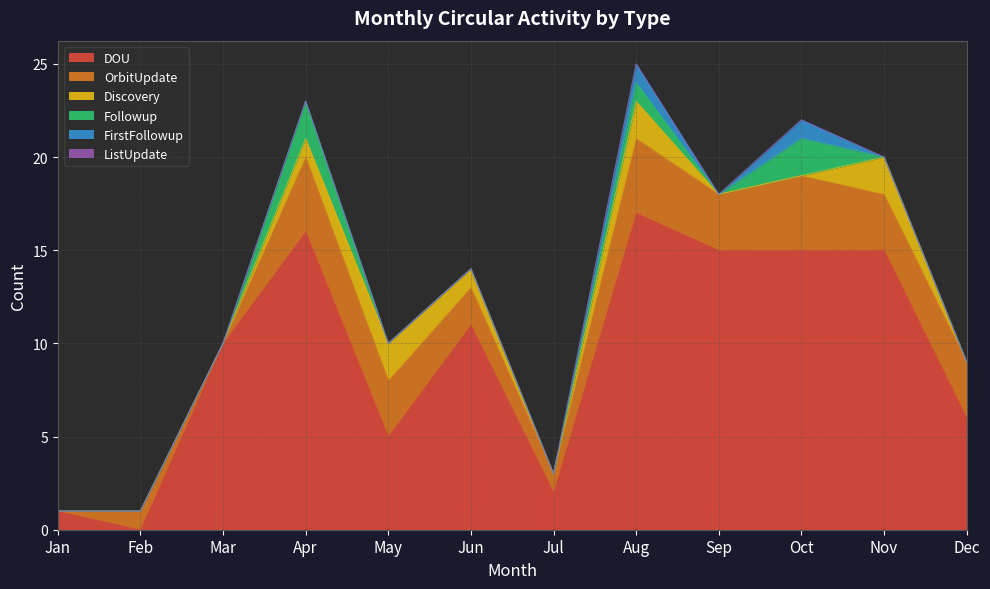

Count the number of data series in this chart.

6